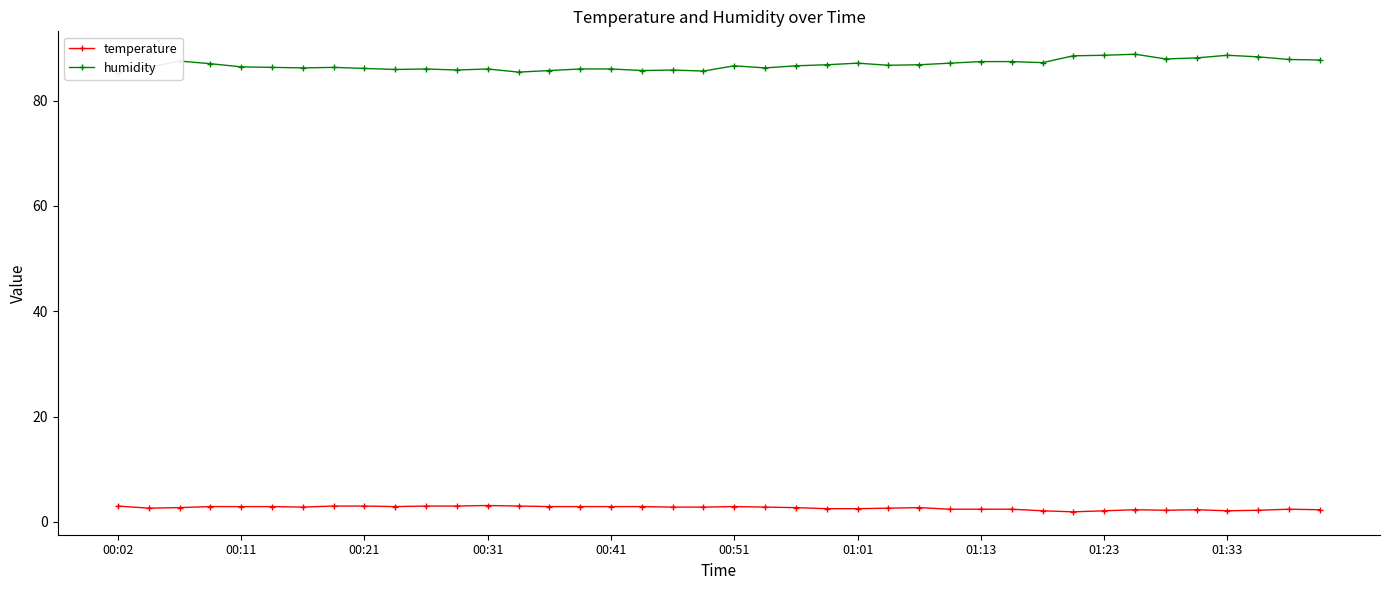

True or false: temperature and humidity cross at least once.

False